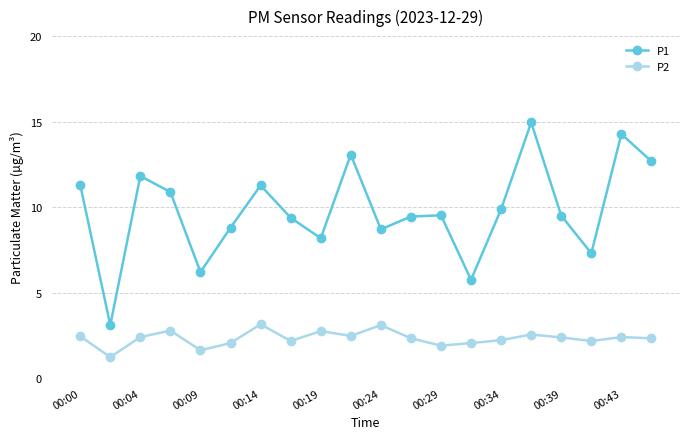

What is the smallest value displayed?

1.2